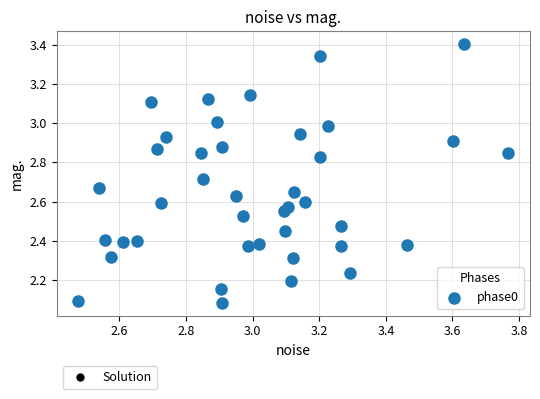

What is the range of Y values (max minus min)?

1.3